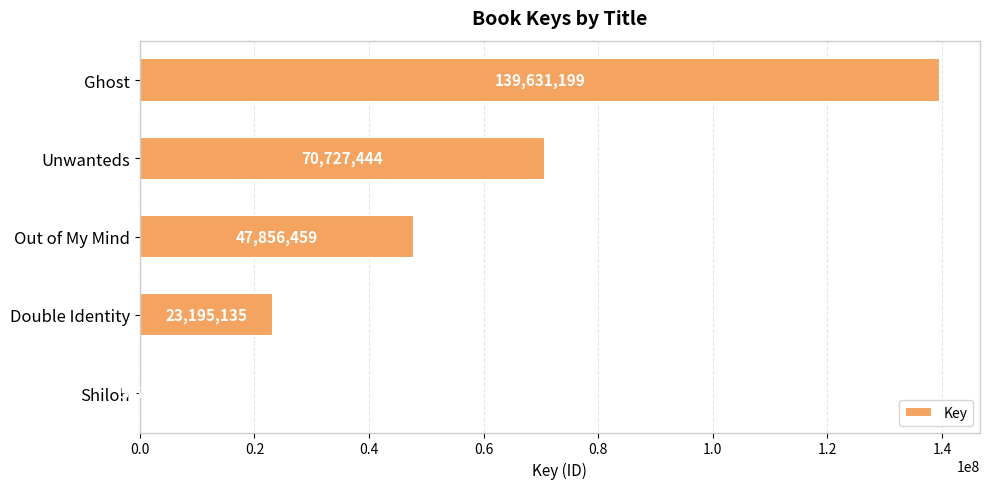

What is the change in value from Unwanteds to Out of My Mind?

-22870985